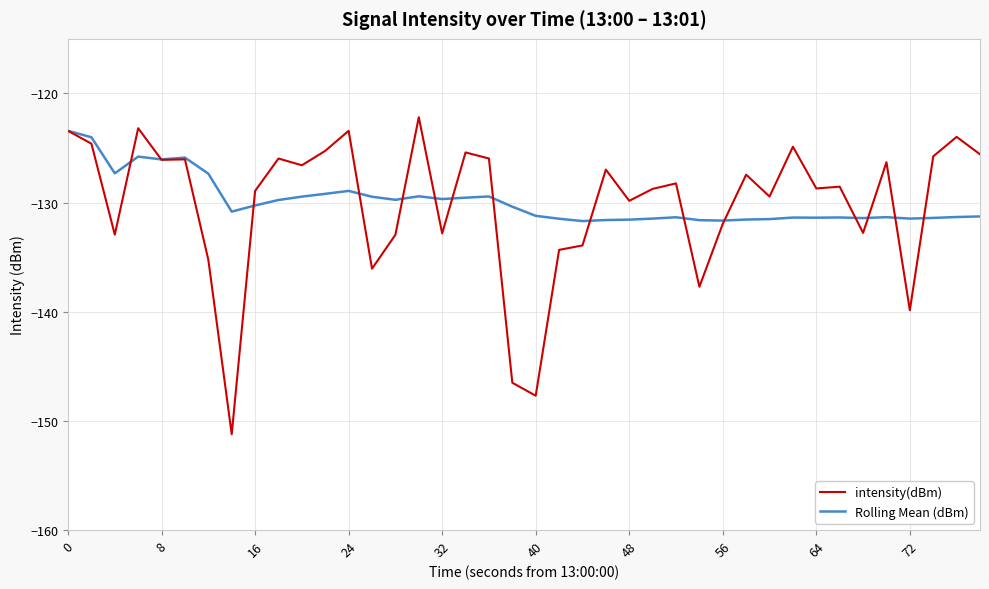

What is the maximum value shown in the chart?

-122.2